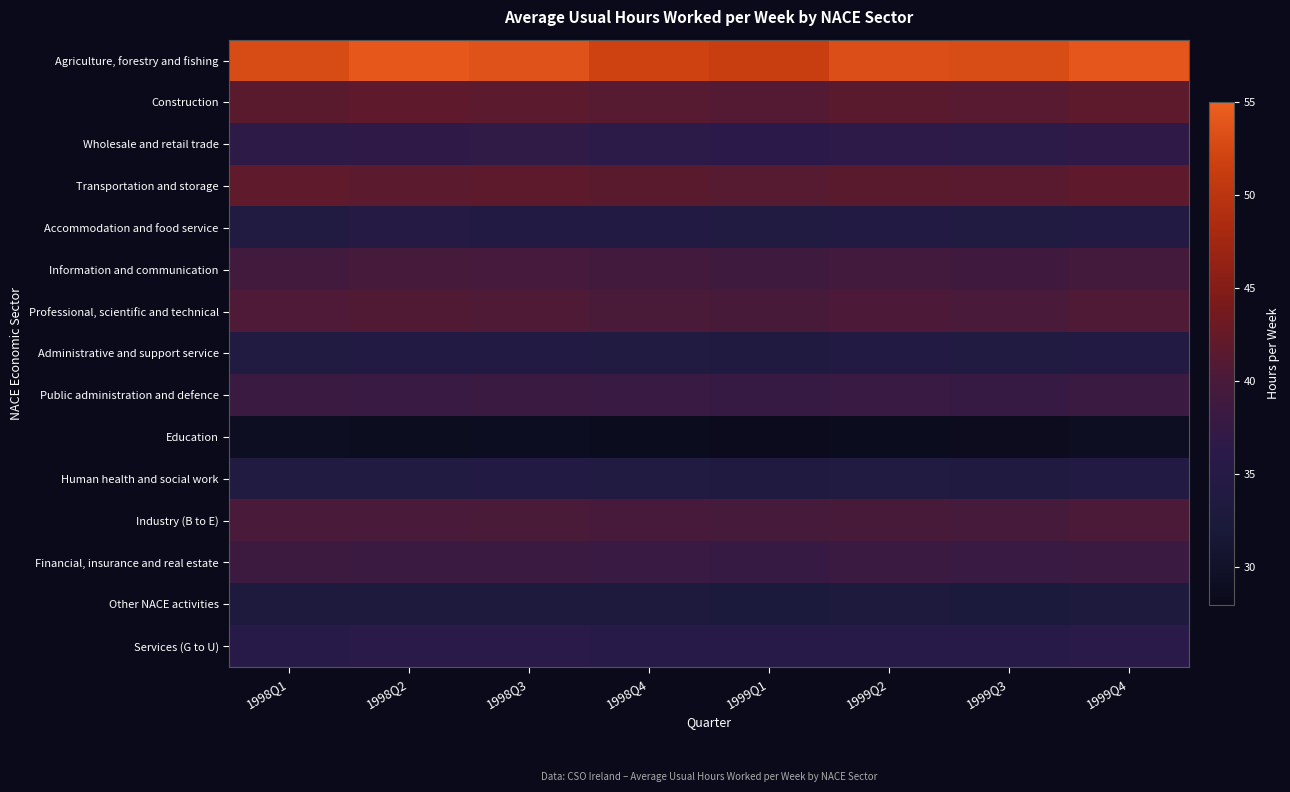

Reading left to right, list all the values displayed in this chart.

Agriculture, forestry and fishing: 1998Q1=52.8	1998Q2=54.1	1998Q3=53.6	1998Q4=52.0	1999Q1=51.5	1999Q2=53.2	1999Q3=52.9	1999Q4=54.0
Construction: 1998Q1=41.6	1998Q2=41.9	1998Q3=41.7	1998Q4=41.2	1999Q1=41.0	1999Q2=41.5	1999Q3=41.3	1999Q4=41.8
Wholesale and retail trade: 1998Q1=36.7	1998Q2=36.8	1998Q3=36.9	1998Q4=36.5	1999Q1=36.3	1999Q2=36.6	1999Q3=36.4	1999Q4=36.8
Transportation and storage: 1998Q1=42.0	1998Q2=41.7	1998Q3=41.8	1998Q4=41.5	1999Q1=41.2	1999Q2=41.6	1999Q3=41.4	1999Q4=41.9
Accommodation and food service: 1998Q1=34.0	1998Q2=34.8	1998Q3=34.5	1998Q4=34.2	1999Q1=33.9	1999Q2=34.3	1999Q3=34.1	1999Q4=34.6
Information and communication: 1998Q1=39.2	1998Q2=39.7	1998Q3=39.5	1998Q4=39.0	1999Q1=38.8	1999Q2=39.1	1999Q3=38.9	1999Q4=39.4
Professional, scientific and technical: 1998Q1=40.5	1998Q2=40.7	1998Q3=40.6	1998Q4=40.2	1999Q1=40.0	1999Q2=40.4	1999Q3=40.1	1999Q4=40.6
Administrative and support service: 1998Q1=34.1	1998Q2=34.4	1998Q3=34.3	1998Q4=34.0	1999Q1=33.8	1999Q2=34.2	1999Q3=34.0	1999Q4=34.5
Public administration and defence: 1998Q1=38.3	1998Q2=38.1	1998Q3=38.2	1998Q4=38.0	1999Q1=37.8	1999Q2=38.1	1999Q3=37.9	1999Q4=38.2
Education: 1998Q1=29.2	1998Q2=28.9	1998Q3=29.0	1998Q4=28.7	1999Q1=28.5	1999Q2=28.8	1999Q3=28.6	1999Q4=29.1
Human health and social work: 1998Q1=34.0	1998Q2=34.1	1998Q3=34.2	1998Q4=33.9	1999Q1=33.7	1999Q2=34.0	1999Q3=33.8	1999Q4=34.2
Industry (B to E): 1998Q1=40.1	1998Q2=40.1	1998Q3=40.2	1998Q4=39.9	1999Q1=39.7	1999Q2=40.0	1999Q3=39.8	1999Q4=40.3
Financial, insurance and real estate: 1998Q1=38.5	1998Q2=38.3	1998Q3=38.4	1998Q4=38.1	1999Q1=37.9	1999Q2=38.2	1999Q3=38.0	1999Q4=38.4
Other NACE activities: 1998Q1=33.2	1998Q2=33.0	1998Q3=33.1	1998Q4=32.9	1999Q1=32.7	1999Q2=33.0	1999Q3=32.8	1999Q4=33.2
Services (G to U): 1998Q1=35.9	1998Q2=36.0	1998Q3=36.1	1998Q4=35.8	1999Q1=35.6	1999Q2=35.9	1999Q3=35.7	1999Q4=36.0